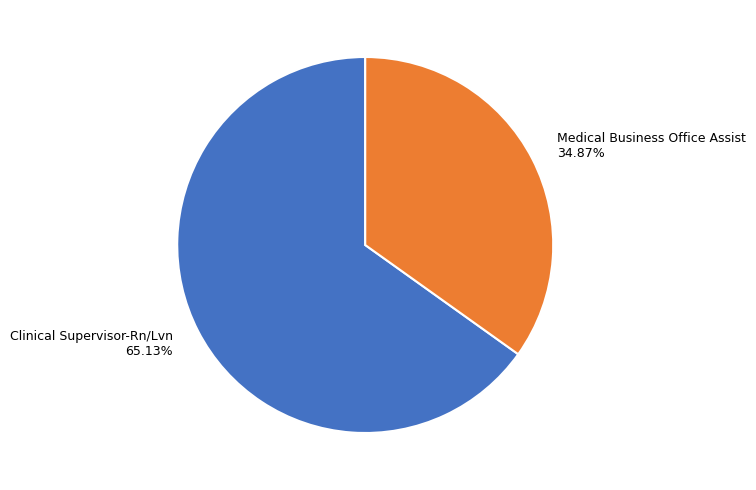

To the nearest percent, what is the difference between the largest and smallest slice percentages?

30%